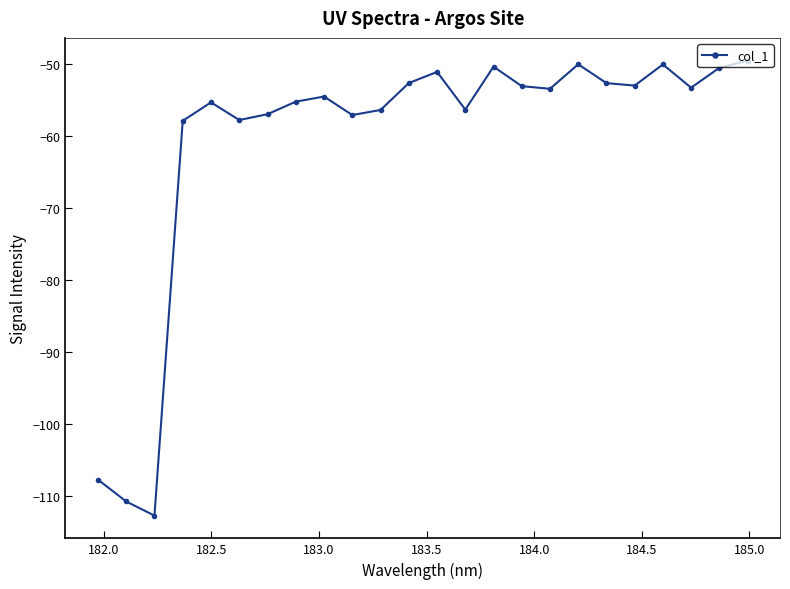

How many points are lower than both their immediate neighbors (excluding endpoints)?

7